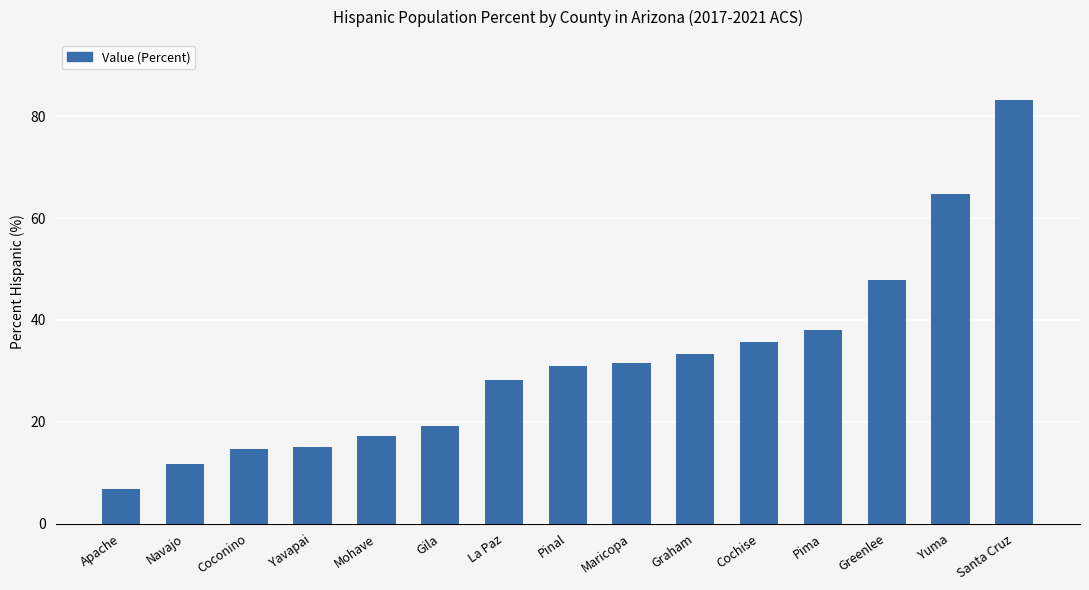

Approximately how many times larger is the value at Greenlee compared to La Paz?

1.7